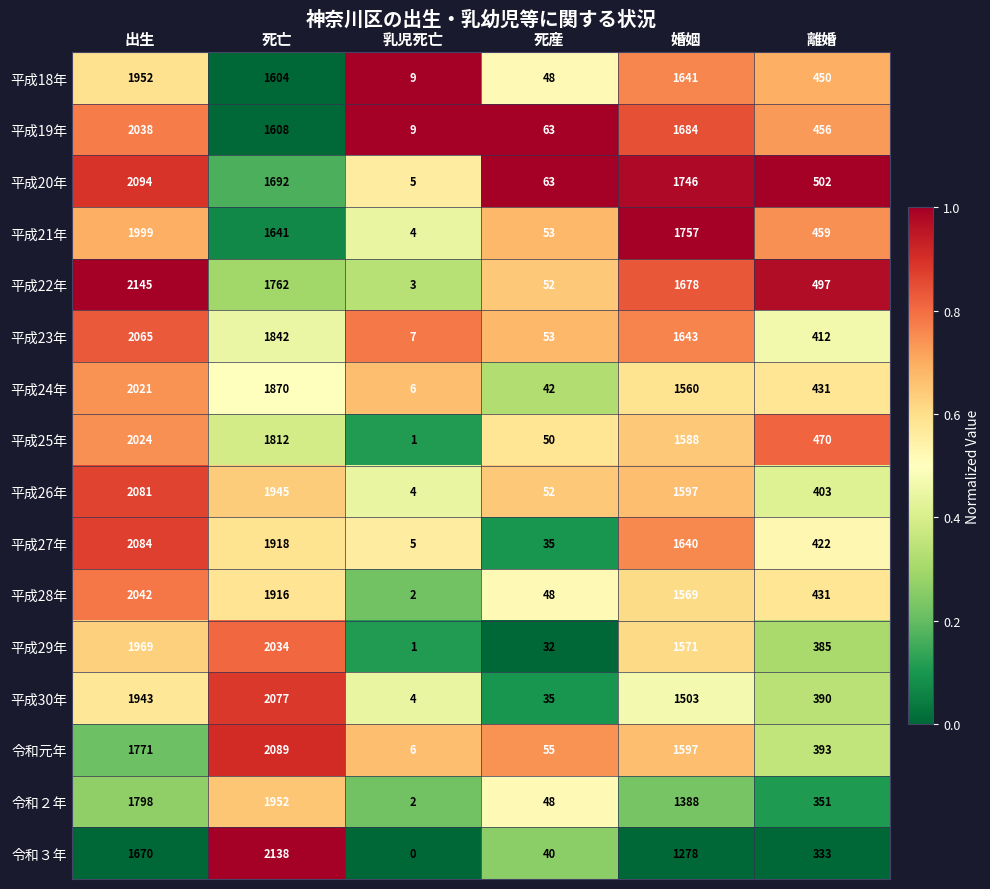

What is the spread (max minus min) of values at 死産?

31